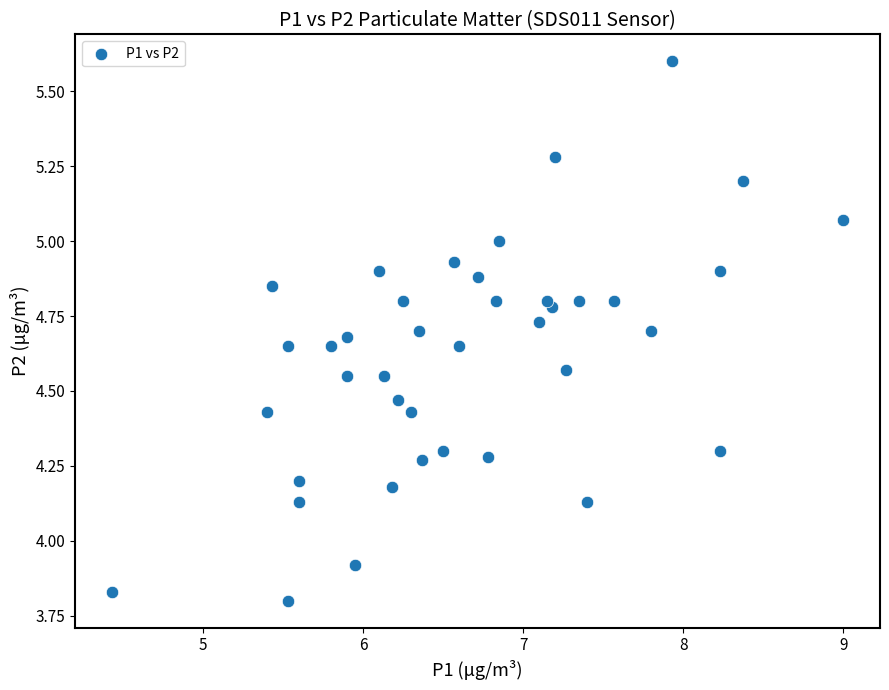

What is the range of Y values (max minus min)?

1.8